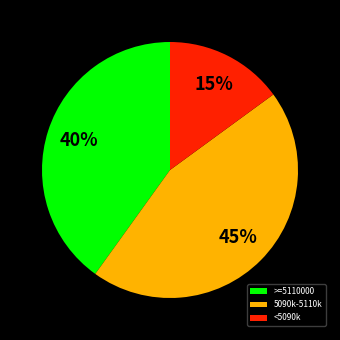

Do <5090k and 5090k-5110k together represent more than half of the pie?

Yes